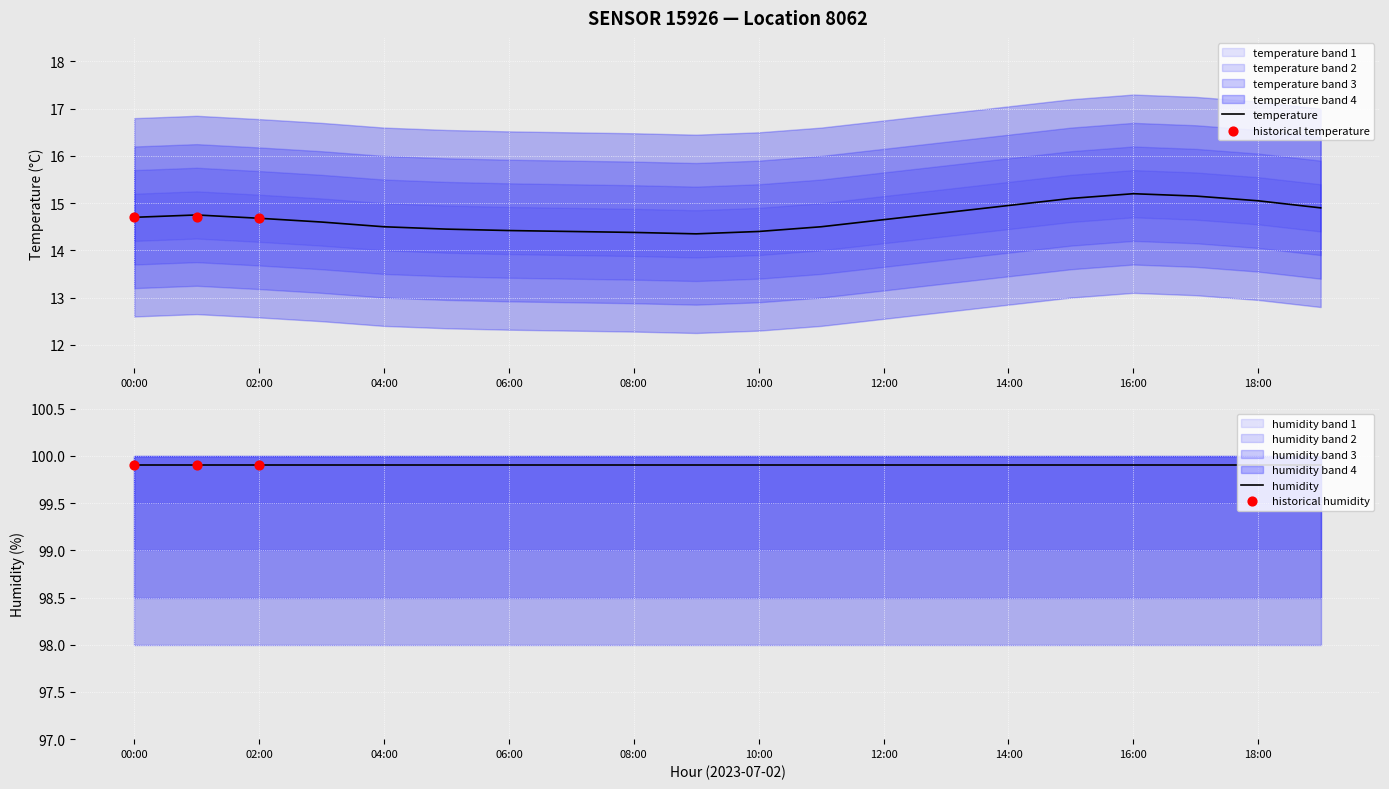

Between 12:00 and 17:00, which is larger?

17:00